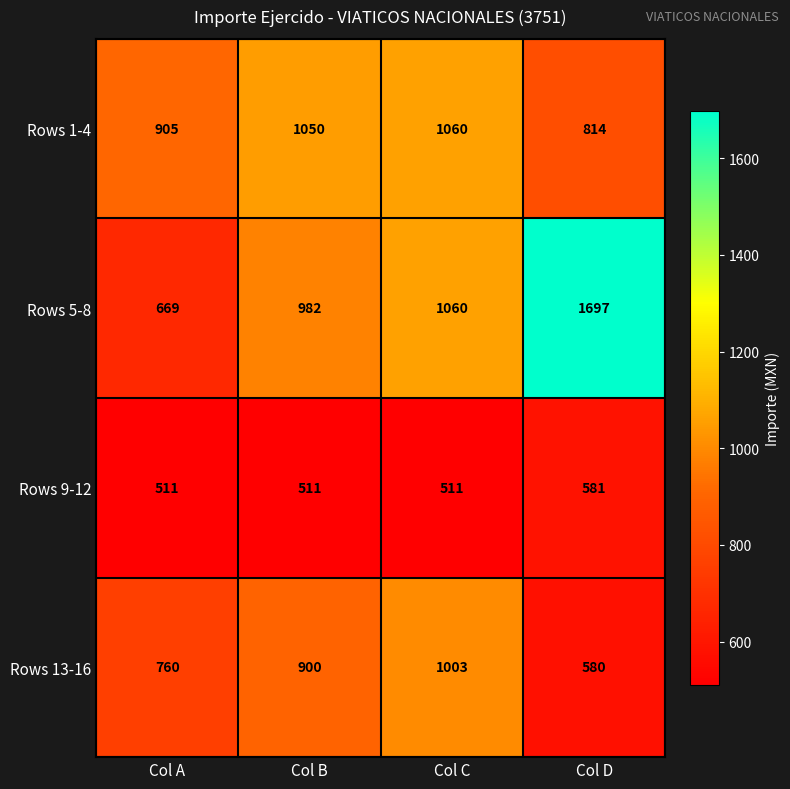

Reading left to right, transcribe all the data shown in this chart.

Rows 1-4: 905	1050	1060	814
Rows 5-8: 669	982	1060	1697
Rows 9-12: 511	511	511	581
Rows 13-16: 760	900	1003	580